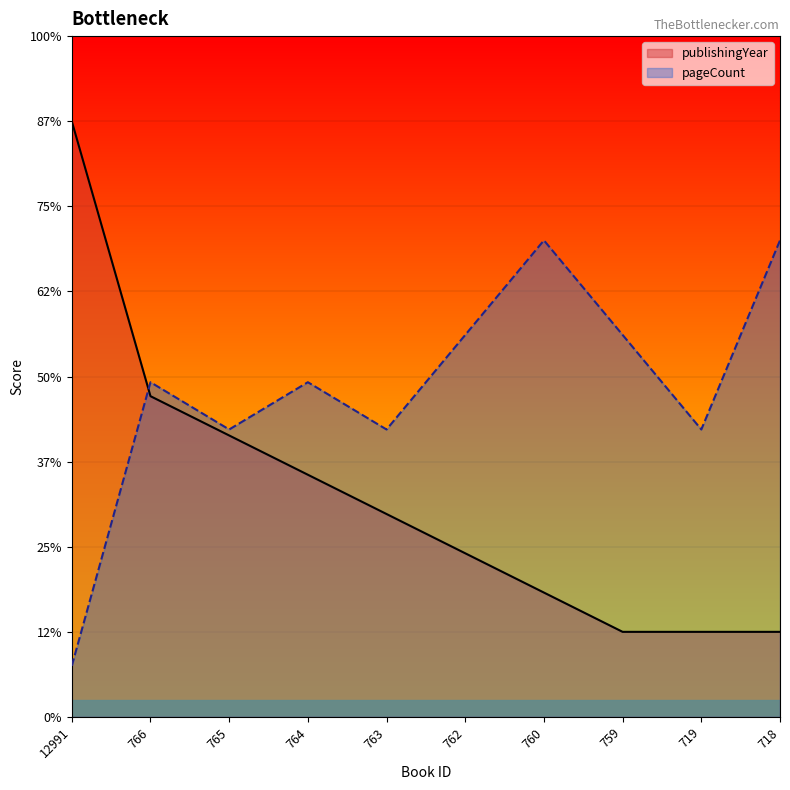

Is it true that pageCount equals 288.9 at 764?

False